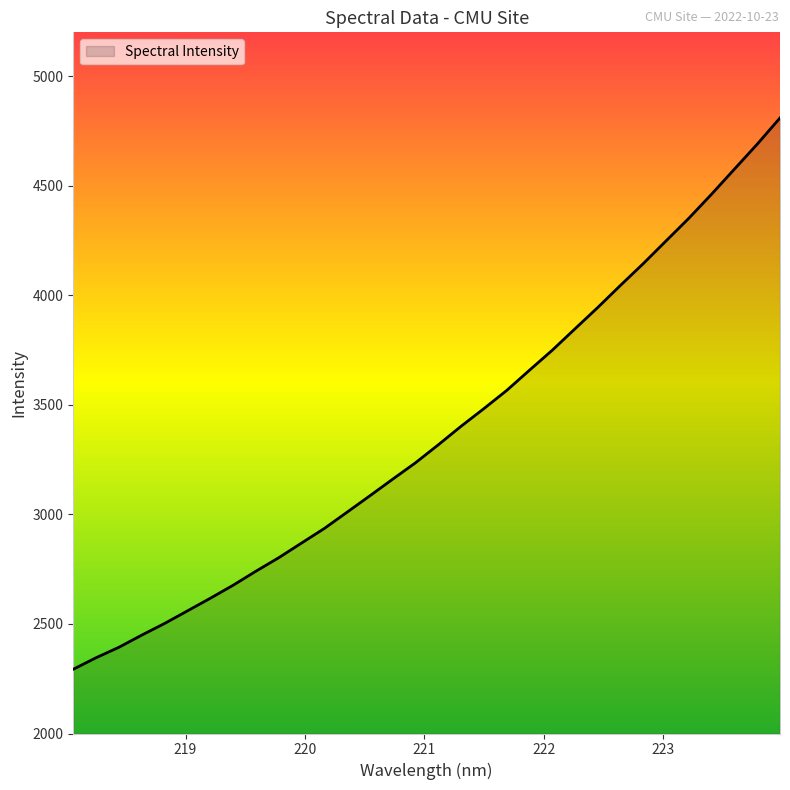

What is the minimum value shown in the chart?

2293.3